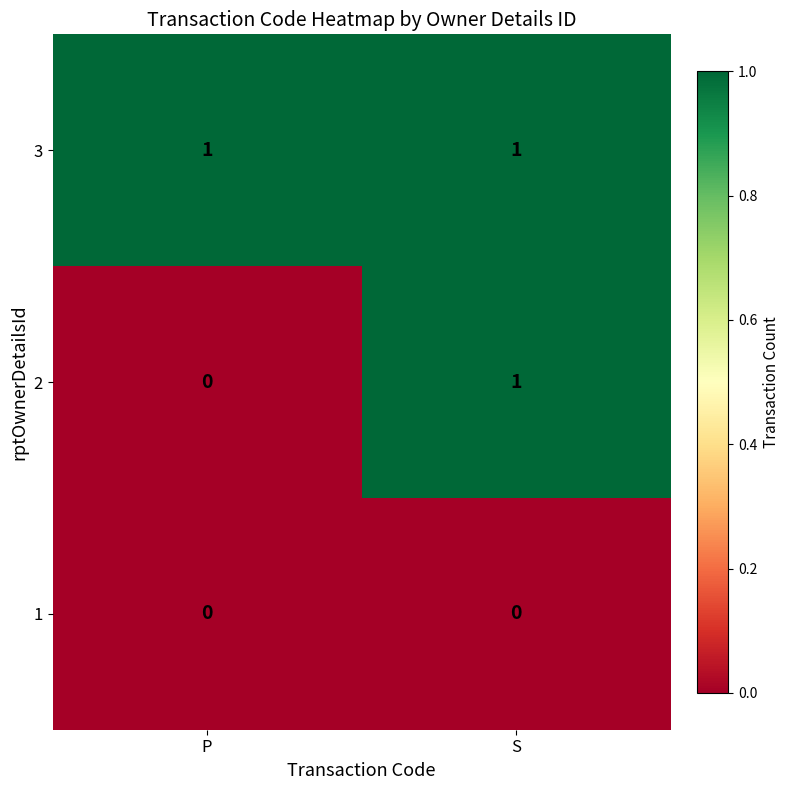

List the series in order of their overall mean, highest first.

3, 2, 1